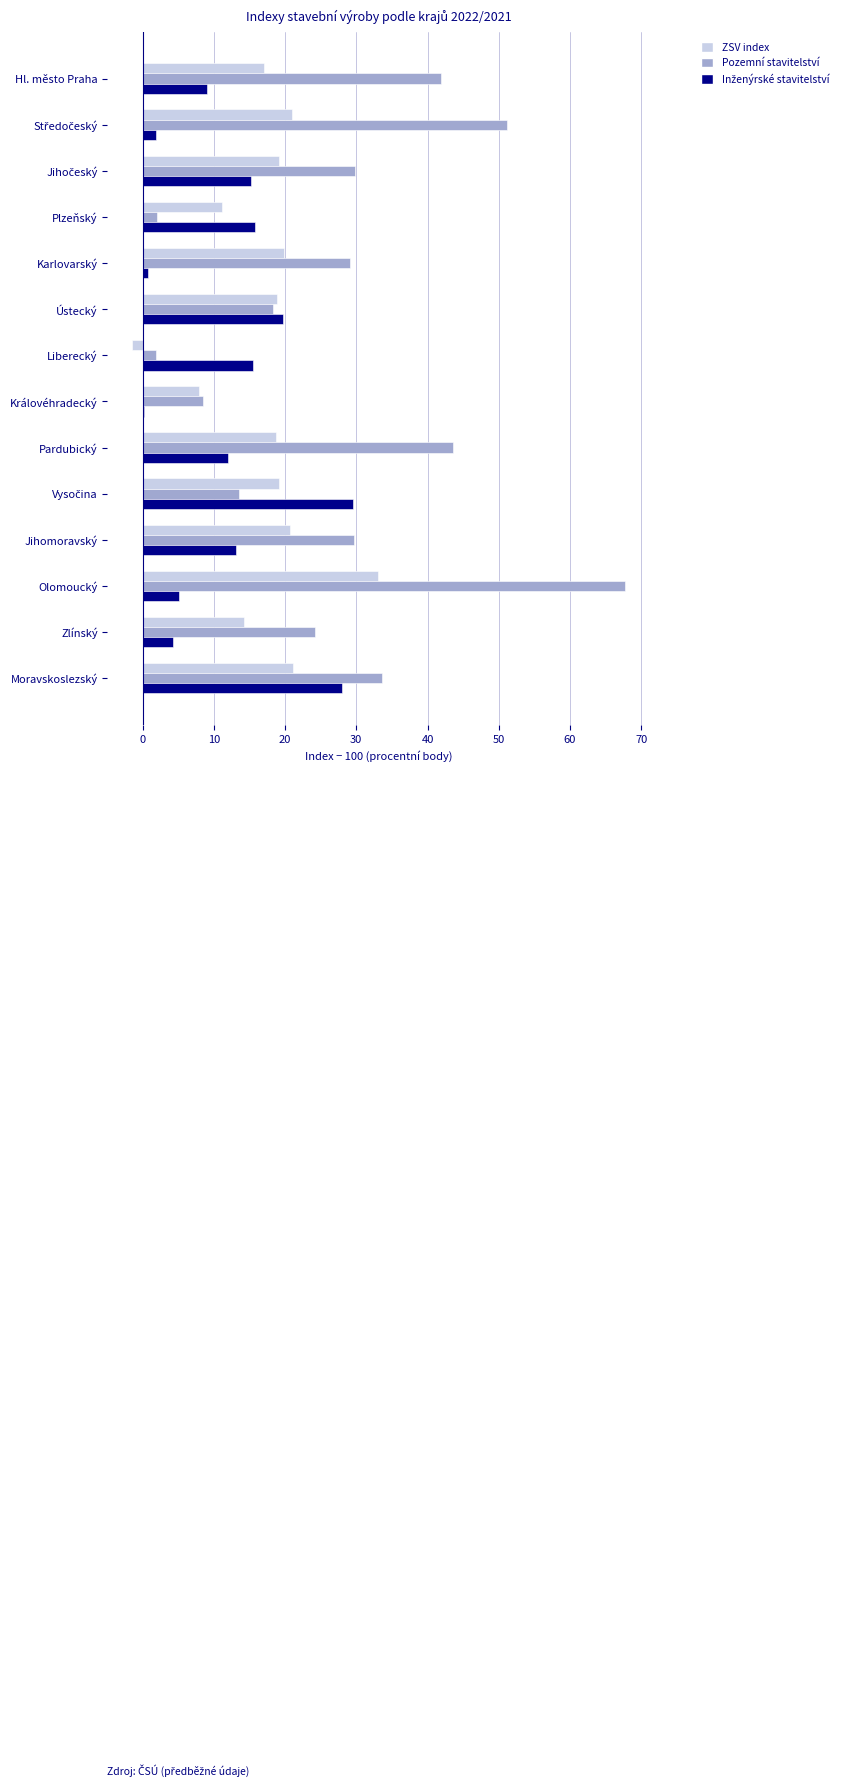

At which category is the sum across all series the highest?

Olomoucký